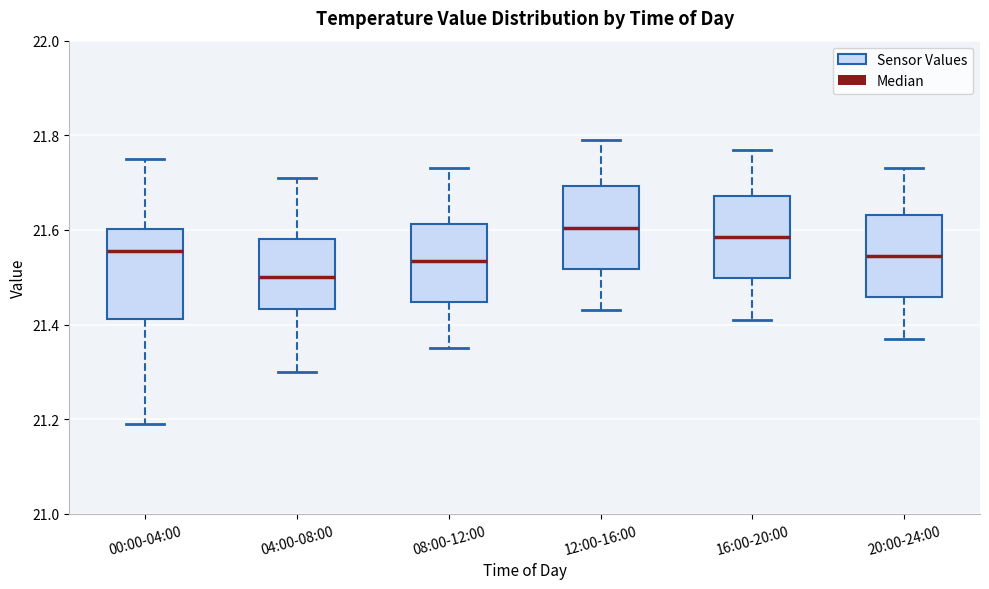

Where is the lower edge of the box for 12:00-16:00 on the y-axis? The values are not printed on the chart, so give them approximately, as read against the axis.

21.52